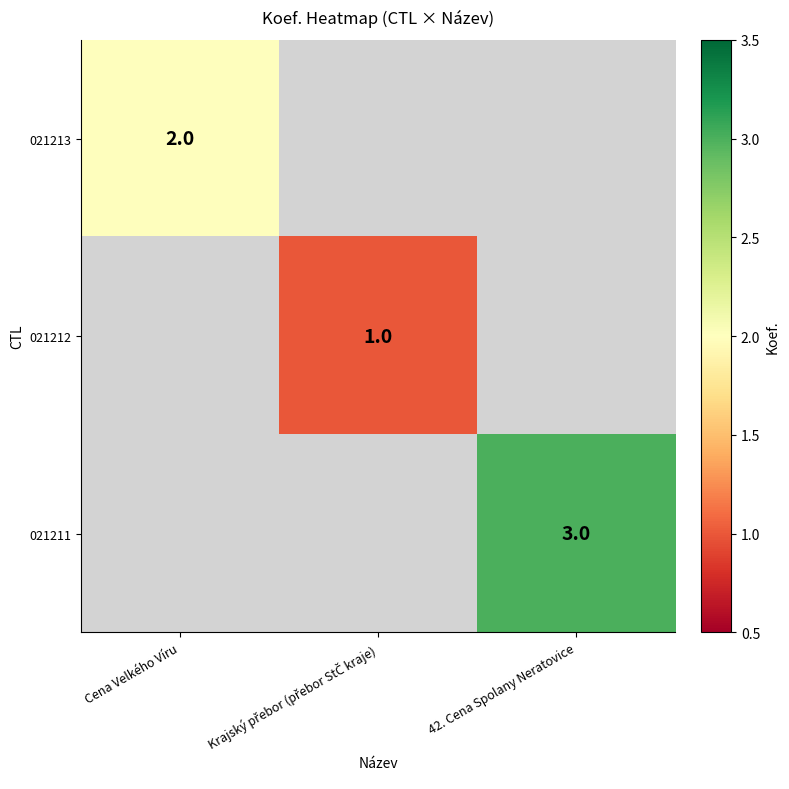

List the labels in order of 021211 value, largest first.

Cena Velkého Víru, Krajský přebor (přebor StČ kraje), 42. Cena Spolany Neratovice